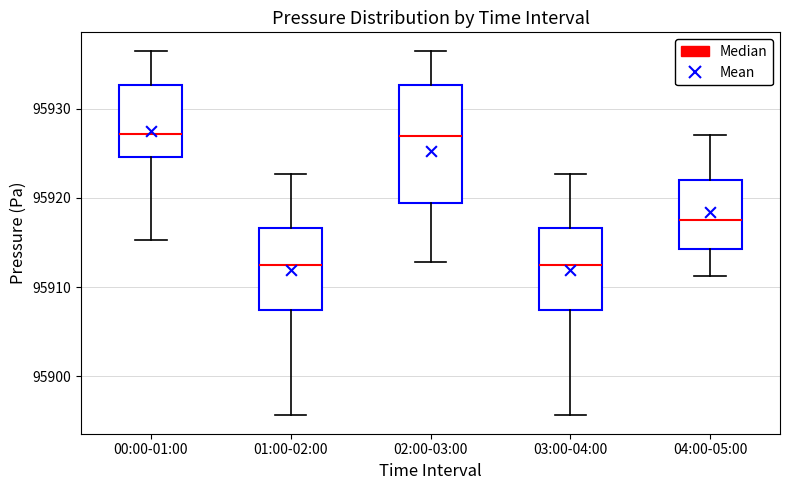

Reading left to right, transcribe this box plot: for each box, give where its median line is, the range the box spans, and where its two whiskers end, as read against the y-axis. The values are not printed on the chart, so give them approximately, as read against the axis.

00:00-01:00: median 95927, box 95925 to 95933, whiskers 95915 to 95937
01:00-02:00: median 95912, box 95907 to 95917, whiskers 95896 to 95923
02:00-03:00: median 95927, box 95919 to 95933, whiskers 95913 to 95937
03:00-04:00: median 95912, box 95907 to 95917, whiskers 95896 to 95923
04:00-05:00: median 95918, box 95914 to 95922, whiskers 95911 to 95927